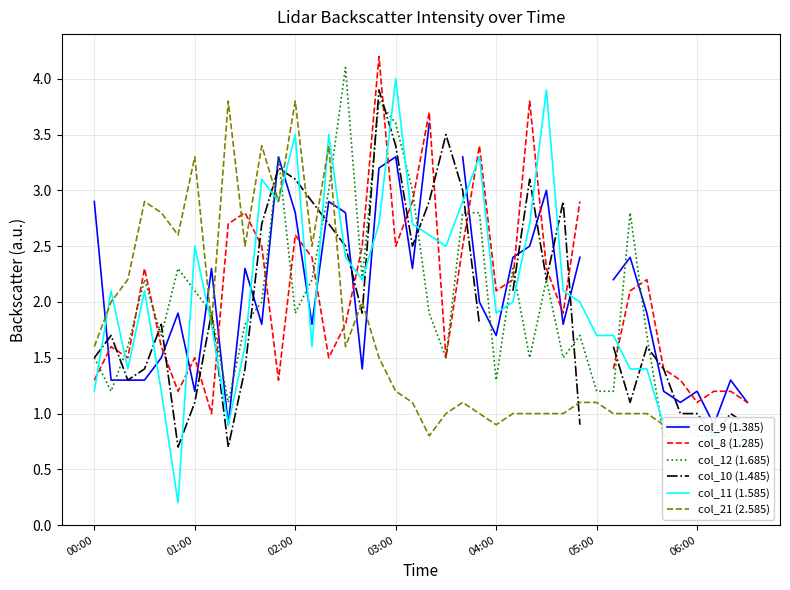

What is the difference between the maximum and minimum values in the col_9 (1.385) series?

2.7